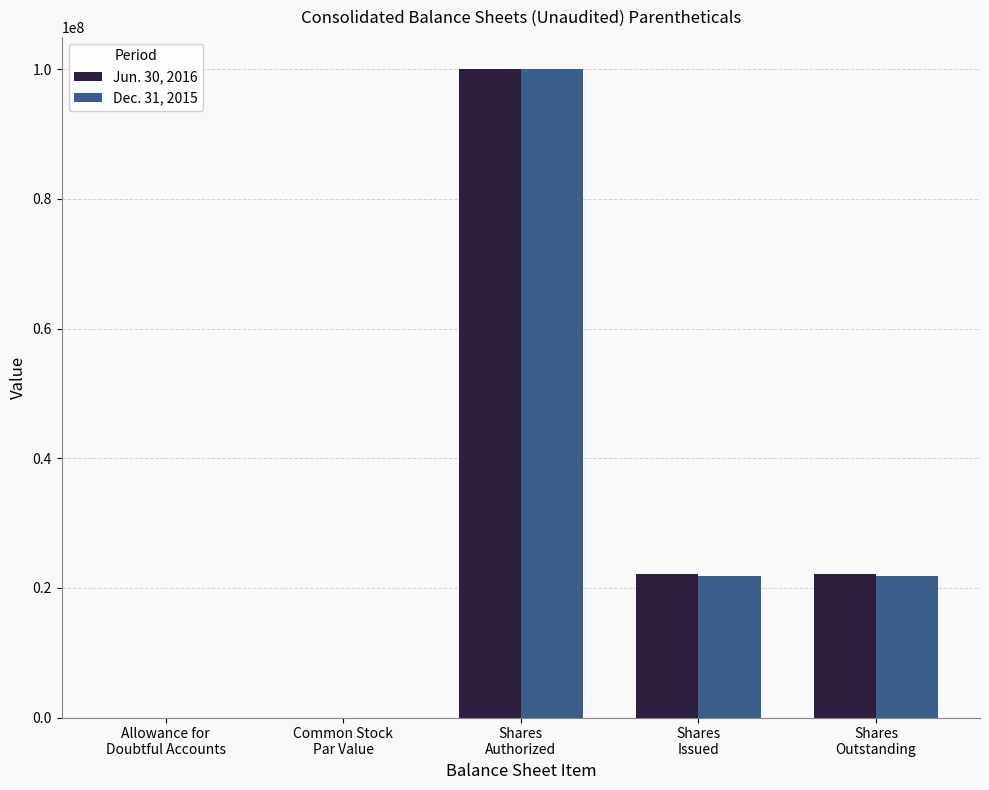

What is the sum of all Dec. 31, 2015 values?

143736000.4